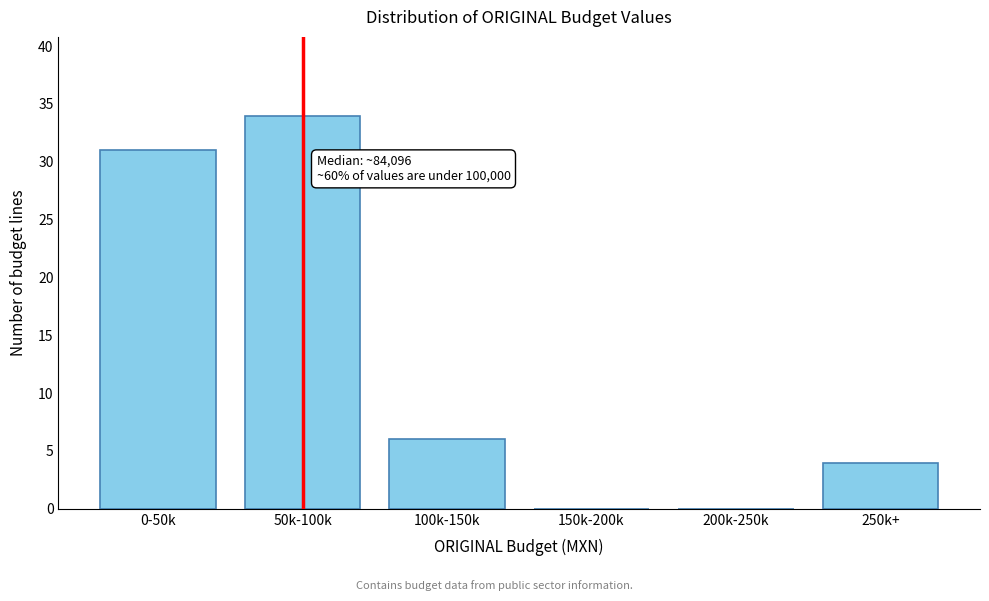

Reading right to left, extract all data points from this chart.

250k+=4	200k-250k=0	150k-200k=0	100k-150k=6	50k-100k=34	0-50k=31